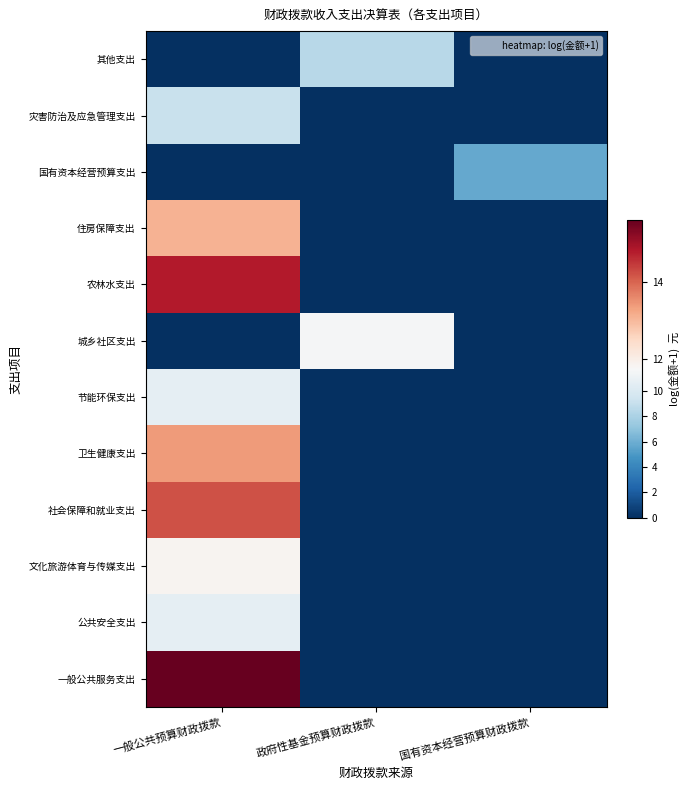

What is the difference between the highest and lowest values at 国有资本经营预算财政拨款?

5.7